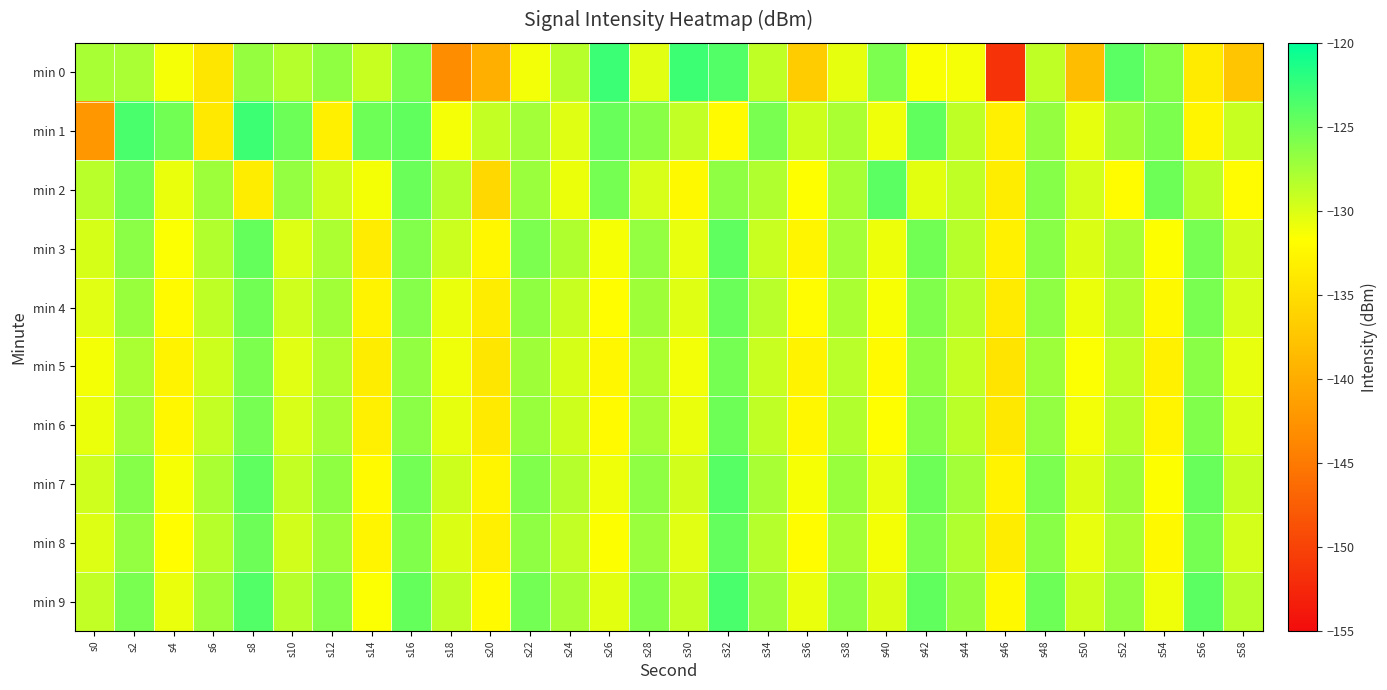

Reading right to left, transcribe all the data shown in this chart.

min 0: s58=-137.5	s56=-133.7	s54=-126.2	s52=-124.1	s50=-138.4	s48=-128.8	s46=-151.4	s44=-131.3	s42=-131.4	s40=-125.7	s38=-130.5	s36=-136.8	s34=-128.8	s32=-123.8	s30=-122.8	s28=-130.3	s26=-122.8	s24=-128.4	s22=-131.1	s20=-139.8	s18=-143.2	s16=-125.6	s14=-129.1	s12=-126.7	s10=-128.3	s8=-126.9	s6=-134.2	s4=-131.3	s2=-127.7	s0=-127.7
min 1: s58=-129.1	s56=-132.6	s54=-125.8	s52=-127.3	s50=-130.5	s48=-126.9	s46=-133.2	s44=-128.7	s42=-124.5	s40=-131.0	s38=-127.8	s36=-129.4	s34=-125.6	s32=-132.1	s30=-128.9	s28=-126.3	s26=-124.8	s24=-130.2	s22=-127.5	s20=-129.0	s18=-131.3	s16=-124.4	s14=-125.1	s12=-133.1	s10=-124.9	s8=-122.9	s6=-133.8	s4=-125.2	s2=-123.4	s0=-142.1
min 2: s58=-132.0	s56=-128.6	s54=-125.1	s52=-131.9	s50=-129.7	s48=-126.2	s46=-133.5	s44=-128.8	s42=-130.4	s40=-124.3	s38=-127.6	s36=-131.7	s34=-128.1	s32=-126.5	s30=-132.3	s28=-129.9	s26=-125.4	s24=-130.8	s22=-127.1	s20=-135.6	s18=-128.3	s16=-124.9	s14=-131.2	s12=-129.5	s10=-126.8	s8=-133.4	s6=-127.2	s4=-130.7	s2=-125.3	s0=-128.5
min 3: s58=-129.6	s56=-125.5	s54=-131.6	s52=-127.7	s50=-130.0	s48=-126.3	s46=-133.1	s44=-128.4	s42=-125.2	s40=-130.9	s38=-127.5	s36=-132.7	s34=-129.2	s32=-124.4	s30=-130.6	s28=-126.8	s26=-131.3	s24=-128.0	s22=-125.7	s20=-132.4	s18=-129.3	s16=-126.0	s14=-133.6	s12=-127.9	s10=-130.1	s8=-124.7	s6=-128.2	s4=-131.5	s2=-126.4	s0=-129.8
min 4: s58=-129.9	s56=-125.6	s54=-132.3	s52=-128.1	s50=-130.8	s48=-126.5	s46=-133.7	s44=-128.3	s42=-125.9	s40=-131.4	s38=-127.8	s36=-132.0	s34=-128.5	s32=-124.9	s30=-130.2	s28=-127.3	s26=-131.8	s24=-129.1	s22=-126.6	s20=-133.5	s18=-130.7	s16=-126.1	s14=-132.8	s12=-127.4	s10=-129.5	s8=-125.2	s6=-128.7	s4=-132.1	s2=-127.0	s0=-130.3
min 5: s58=-130.6	s56=-126.3	s54=-133.0	s52=-128.8	s50=-131.5	s48=-127.2	s46=-134.4	s44=-129.0	s42=-126.6	s40=-132.1	s38=-128.5	s36=-132.8	s34=-129.2	s32=-125.4	s30=-131.1	s28=-128.0	s26=-132.5	s24=-129.8	s22=-127.3	s20=-134.2	s18=-131.0	s16=-126.7	s14=-133.5	s12=-128.1	s10=-130.3	s8=-125.8	s6=-129.4	s4=-132.9	s2=-127.8	s0=-131.2
min 6: s58=-130.2	s56=-125.9	s54=-132.7	s52=-128.4	s50=-131.1	s48=-126.8	s46=-134.0	s44=-128.6	s42=-126.2	s40=-131.7	s38=-128.2	s36=-132.4	s34=-128.8	s32=-125.1	s30=-130.7	s28=-127.6	s26=-132.1	s24=-129.4	s22=-127.0	s20=-133.8	s18=-130.5	s16=-126.4	s14=-133.2	s12=-127.7	s10=-129.9	s8=-125.5	s6=-129.0	s4=-132.5	s2=-127.5	s0=-130.8
min 7: s58=-129.1	s56=-124.8	s54=-131.6	s52=-127.3	s50=-130.0	s48=-125.7	s46=-132.9	s44=-127.5	s42=-125.1	s40=-130.6	s38=-127.0	s36=-131.3	s34=-127.7	s32=-124.0	s30=-129.6	s28=-126.5	s26=-131.0	s24=-128.3	s22=-125.9	s20=-132.7	s18=-129.4	s16=-125.3	s14=-132.1	s12=-126.6	s10=-129.0	s8=-124.4	s6=-127.8	s4=-131.3	s2=-126.2	s0=-129.5
min 8: s58=-129.7	s56=-125.4	s54=-132.2	s52=-127.9	s50=-130.6	s48=-126.3	s46=-133.5	s44=-128.1	s42=-125.7	s40=-131.2	s38=-127.6	s36=-131.9	s34=-128.3	s32=-124.6	s30=-130.3	s28=-127.1	s26=-131.6	s24=-128.9	s22=-126.5	s20=-133.3	s18=-130.0	s16=-125.9	s14=-132.7	s12=-127.2	s10=-129.6	s8=-125.0	s6=-128.4	s4=-131.8	s2=-126.8	s0=-130.1
min 9: s58=-128.5	s56=-124.2	s54=-131.0	s52=-126.7	s50=-129.4	s48=-125.1	s46=-132.3	s44=-126.9	s42=-124.5	s40=-130.0	s38=-126.4	s36=-130.7	s34=-127.1	s32=-123.4	s30=-129.0	s28=-125.9	s26=-130.4	s24=-127.7	s22=-125.3	s20=-132.1	s18=-128.8	s16=-124.7	s14=-131.5	s12=-126.0	s10=-128.4	s8=-123.8	s6=-127.2	s4=-130.7	s2=-125.6	s0=-128.9